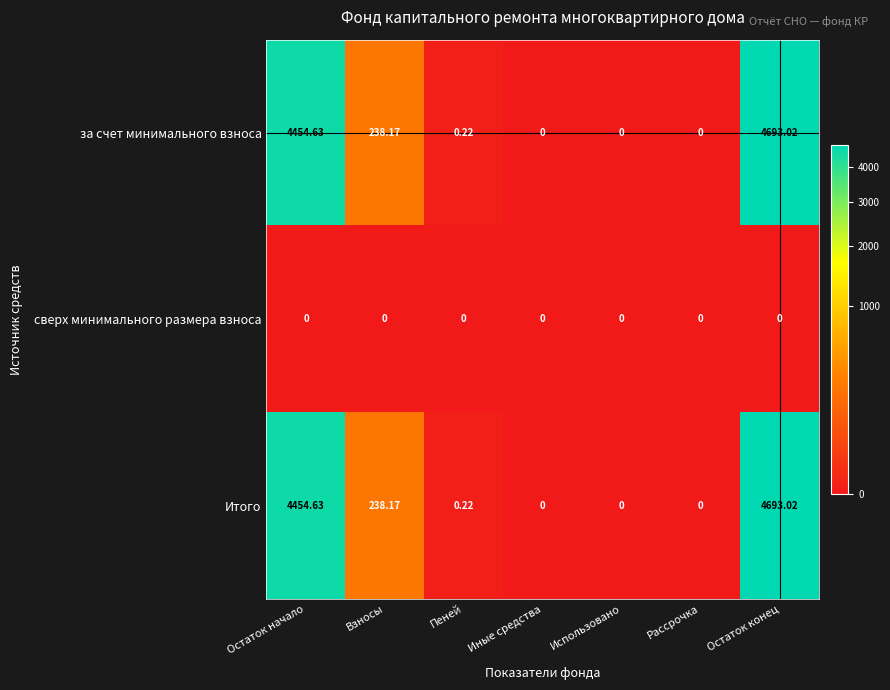

At which label is Итого closest to 2346?

Взносы